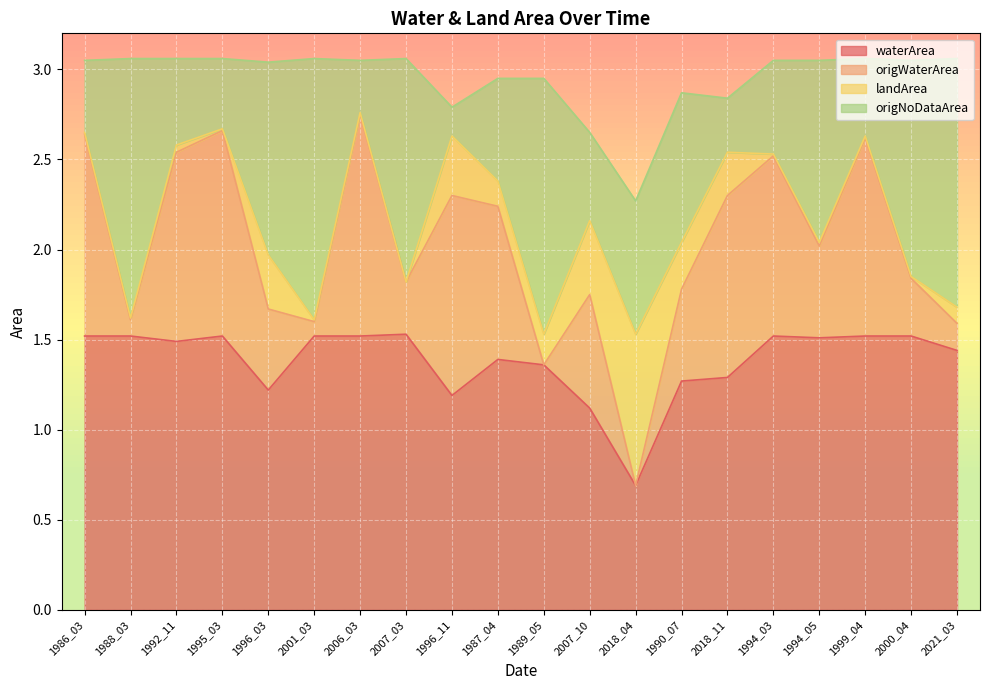

Is it true that waterArea equals 0.5 at 1999_04?

False